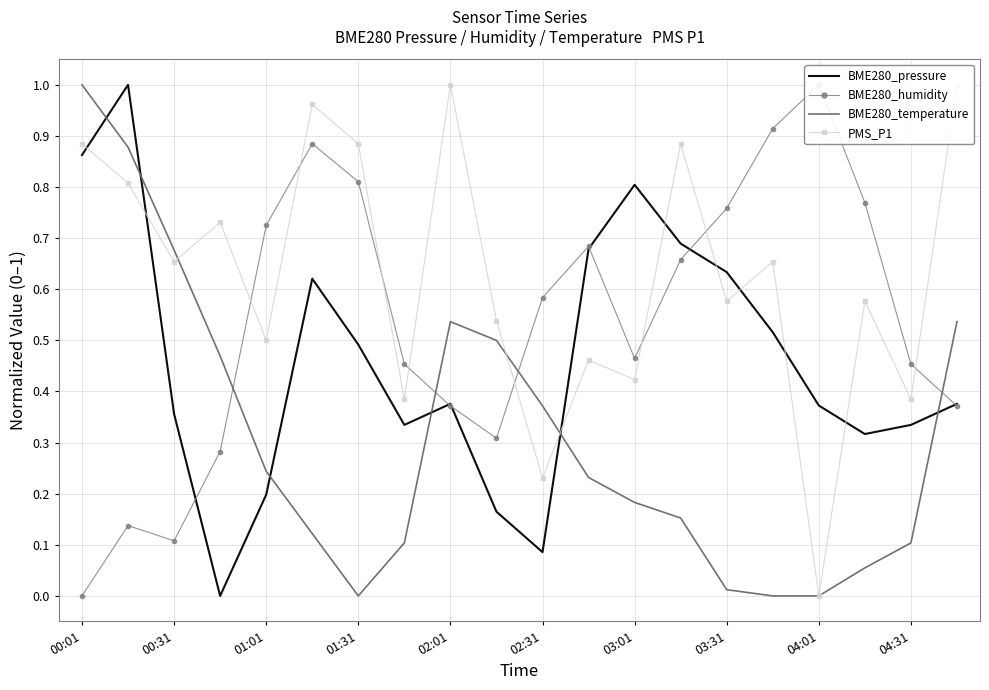

What are all the series names shown in the legend?

BME280_pressure, BME280_humidity, BME280_temperature, PMS_P1